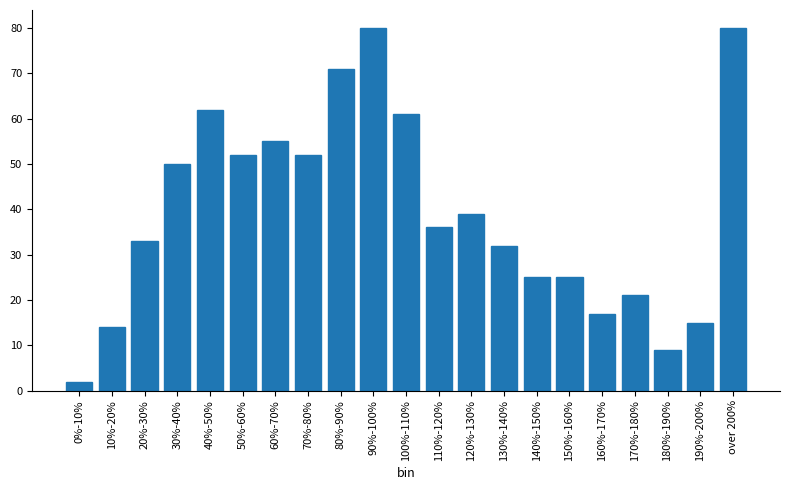

Reading left to right, what are all the values shown in this chart?

2	14	33	50	62	52	55	52	71	80	61	36	39	32	25	25	17	21	9	15	80